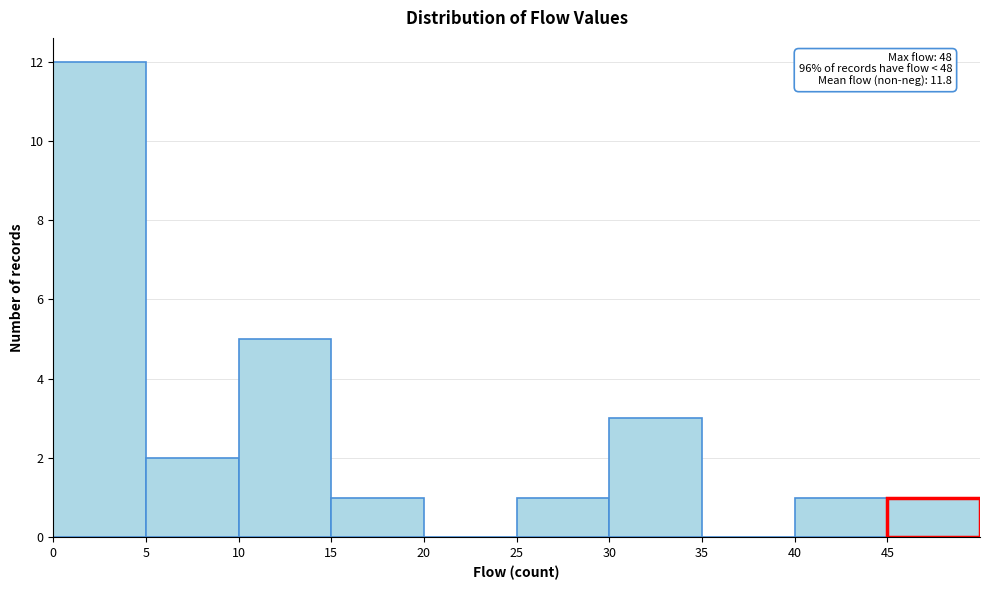

Over which range of the x-axis is the bar tallest?

0 to 5